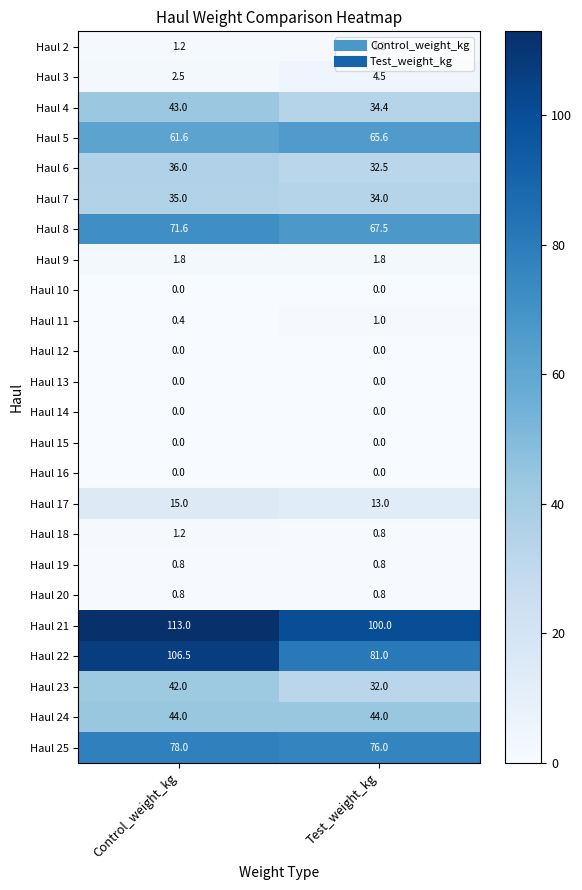

Which series has the largest range (max minus min)?

Haul 22